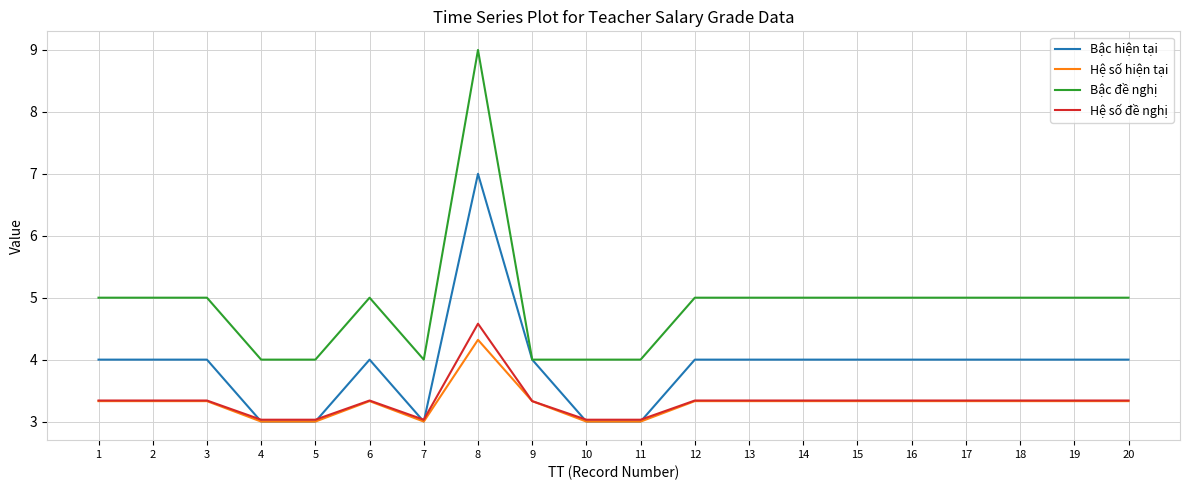

What are all the series names shown in the legend?

Bậc hiện tại, Hệ số hiện tại, Bậc đề nghị, Hệ số đề nghị